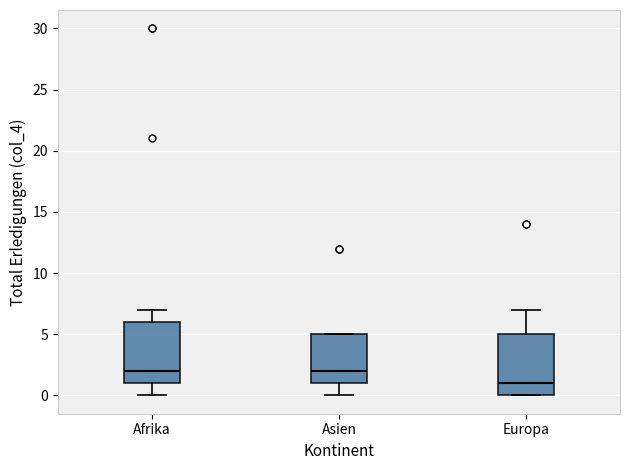

Reading left to right, read every box against the y-axis: the position of its median line, the range the box covers, and the ends of its whiskers. The values are not printed on the chart, so give them approximately, as read against the axis.

Afrika: median 2, box 1 to 6, whiskers 0 to 7
Asien: median 2, box 1 to 5, whiskers 0 to 5
Europa: median 1, box 0 to 5, whiskers 0 to 7